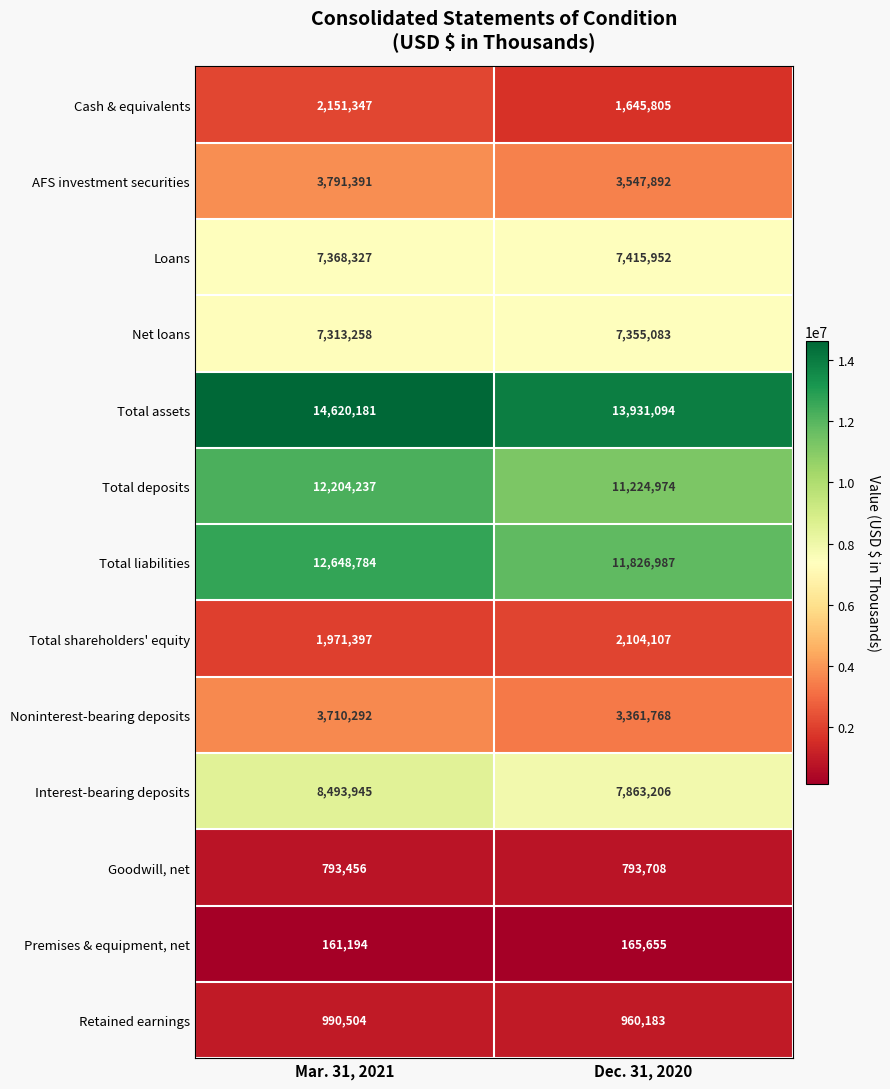

Which series changed the most between Mar. 31, 2021 and Dec. 31, 2020?

Total deposits